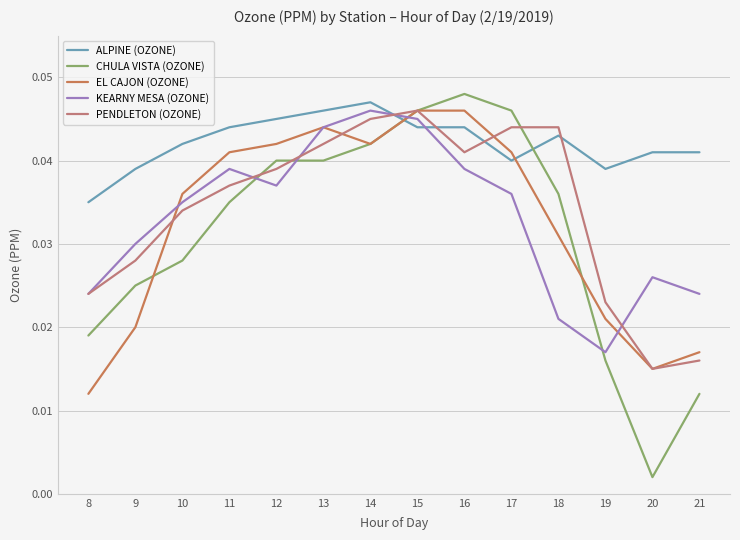

After their last crossing, which series has the higher values: EL CAJON (OZONE) or ALPINE (OZONE)?

ALPINE (OZONE)